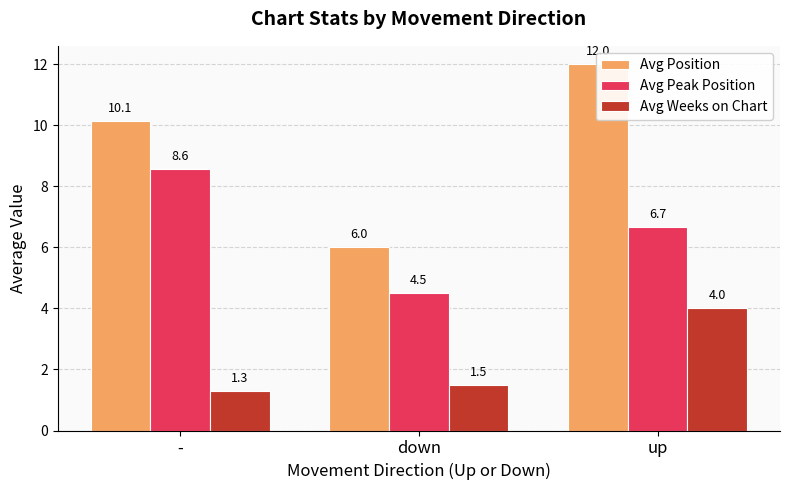

What is the spread (max minus min) of values at down?

4.5